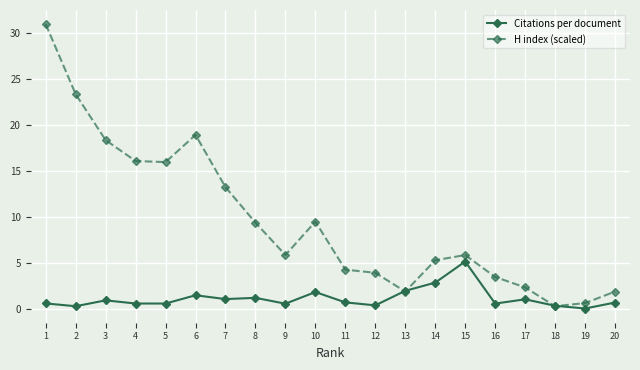

List the series in order of their overall mean, lowest first.

Citations per document, H index (scaled)